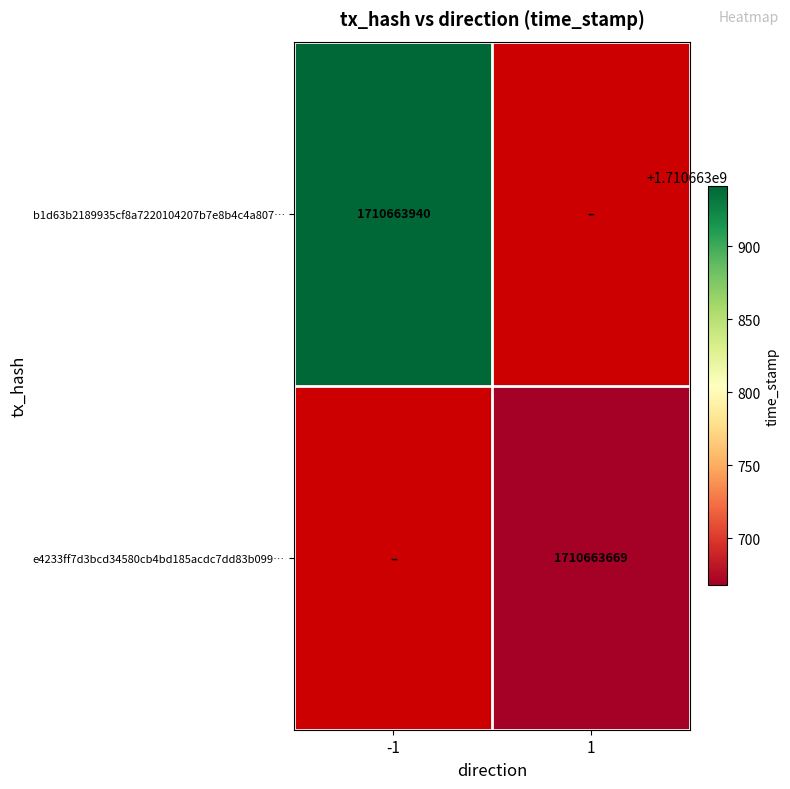

Count the number of data series in this chart.

2